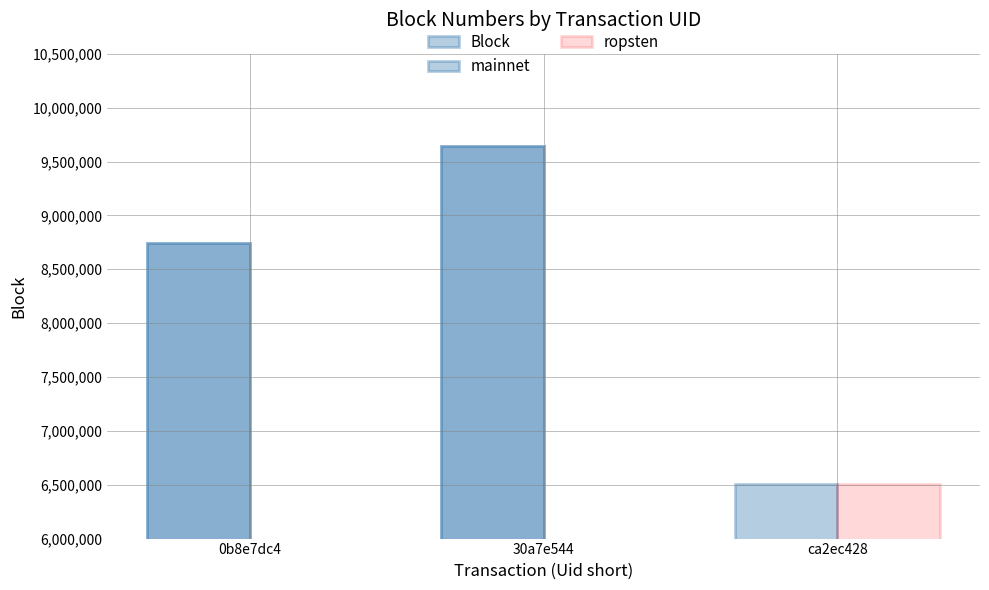

What is the label of the 3rd bar from the left?

ca2ec428